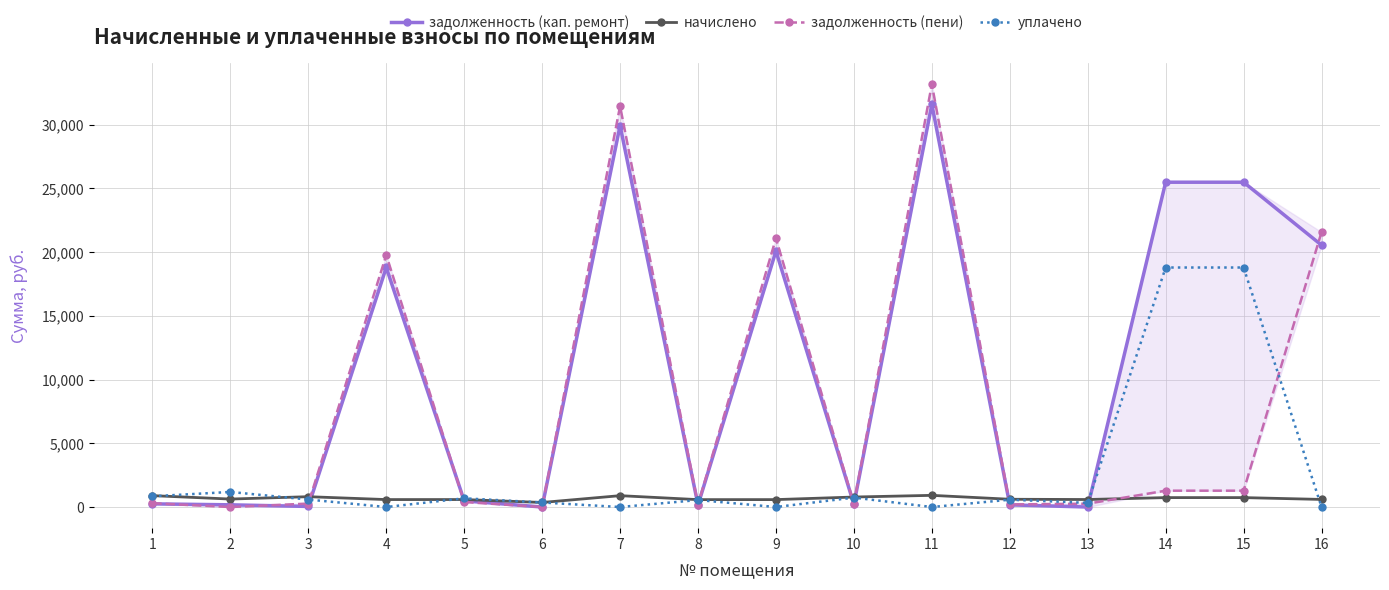

Between 2 and 15, which is larger?

15